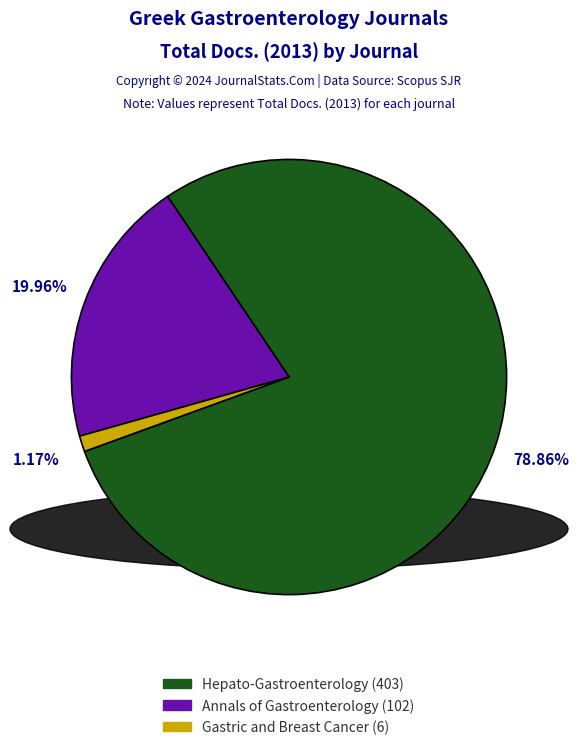

What is the total percentage of Annals of Gastroenterology (102) and Hepato-Gastroenterology (403)?

98.8%